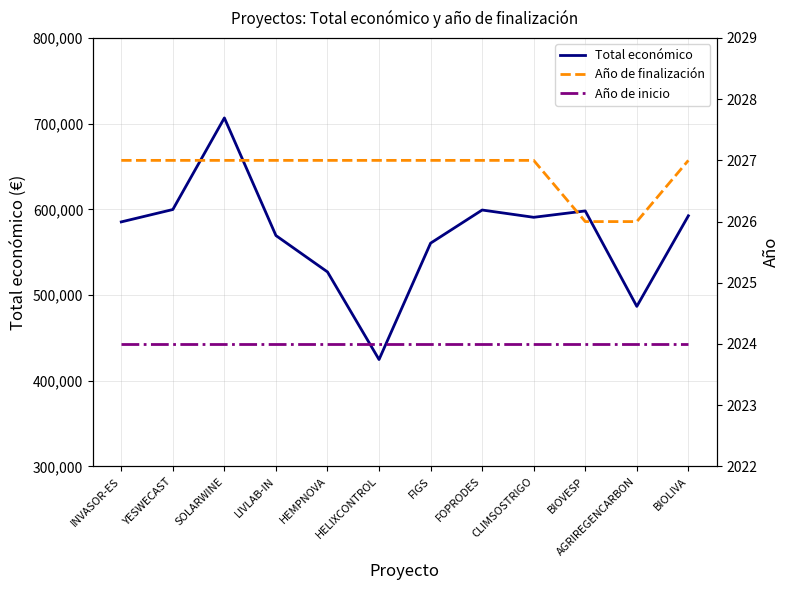

True or false: Año de finalización has a value of 2027 at YESWECAST.

True